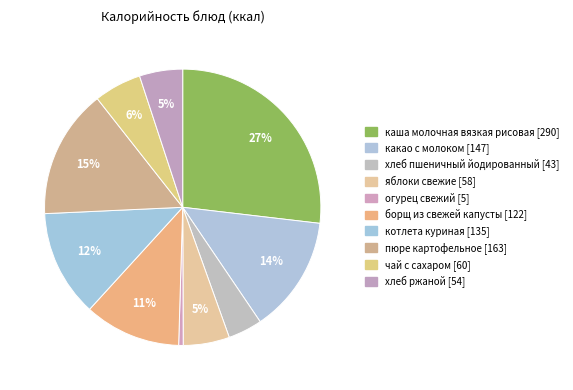

Which category has the smallest portion of the pie?

огурец свежий